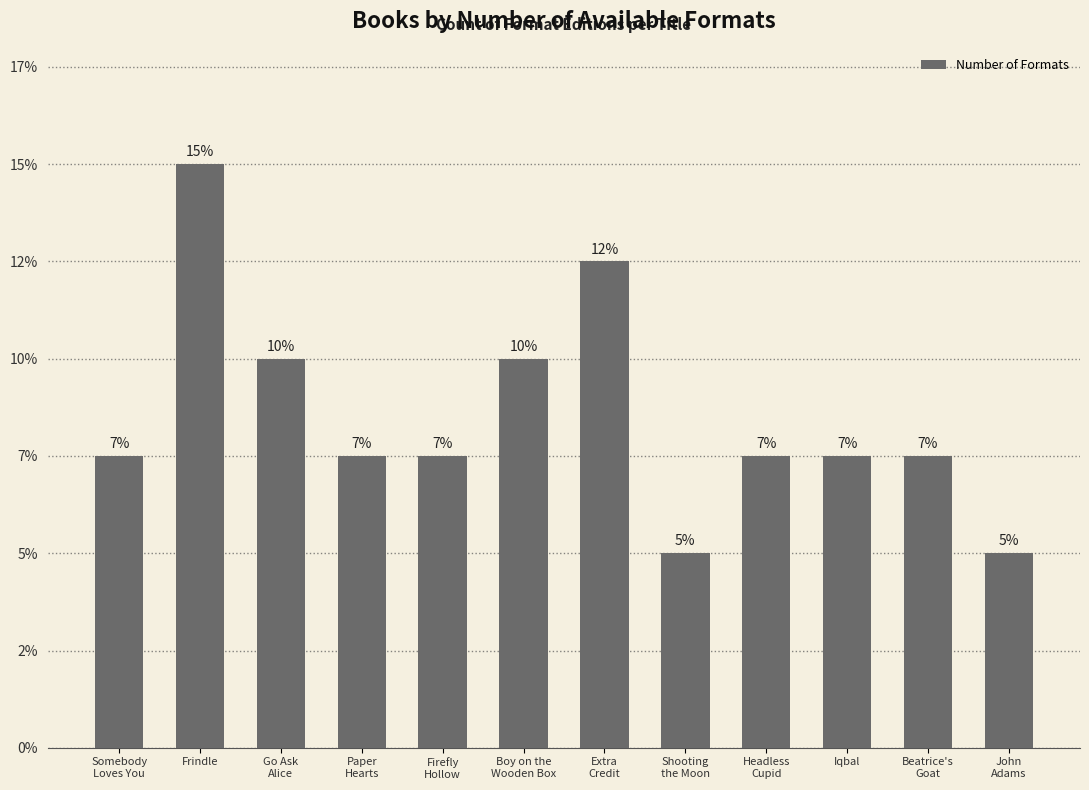

Reading right to left, transcribe all the data shown in this chart.

John
Adams=2	Beatrice's
Goat=3	Iqbal=3	Headless
Cupid=3	Shooting
the Moon=2	Extra
Credit=5	Boy on the
Wooden Box=4	Firefly
Hollow=3	Paper
Hearts=3	Go Ask
Alice=4	Frindle=6	Somebody
Loves You=3